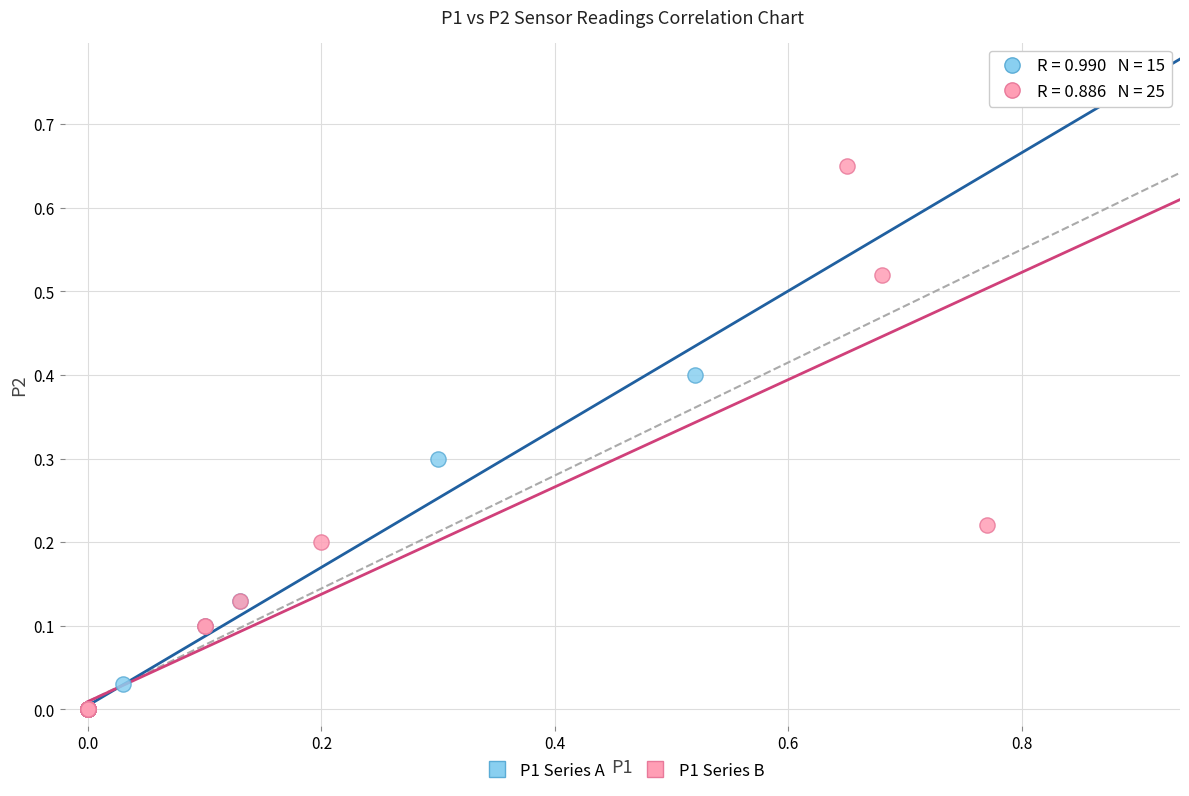

What are all the series names shown in the legend?

P1 Series A, P1 Series B